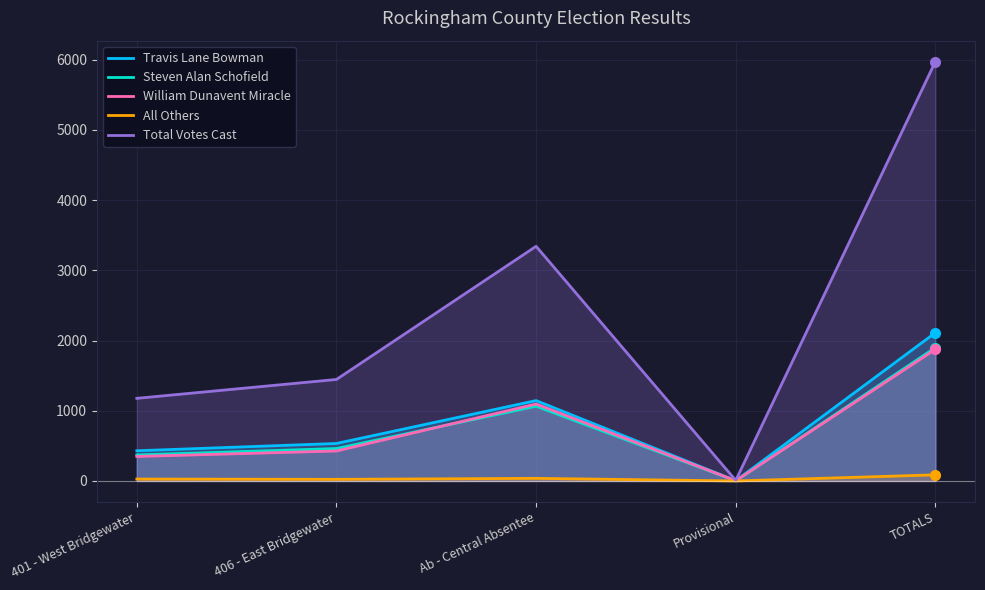

At how many categories does at least one series exceed 3220?

2